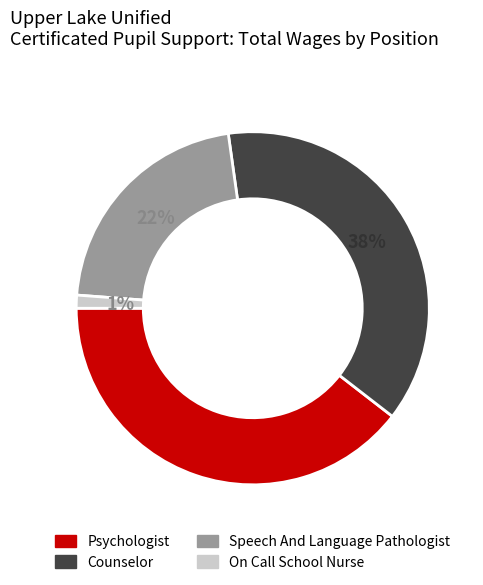

Rank the categories by value from lowest to highest.

On Call School Nurse, Speech And Language Pathologist, Counselor, Psychologist